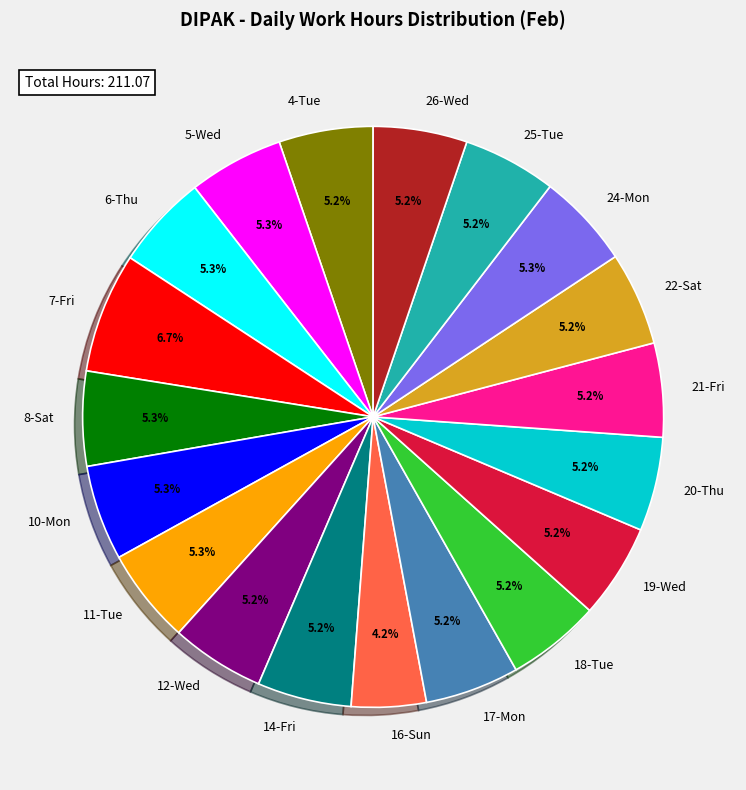

To the nearest percent, what portion does 26-Wed represent?

5%